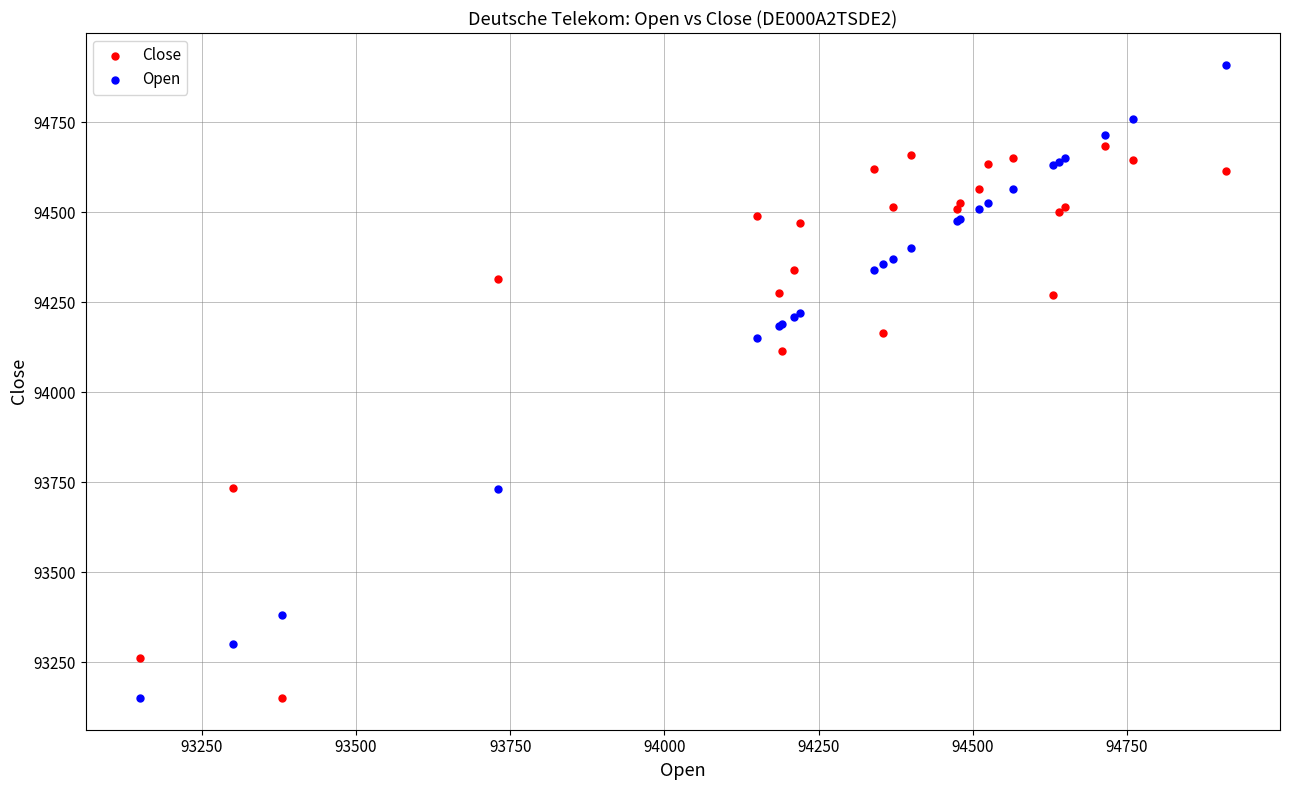

Which series contains the highest Y value?

Open